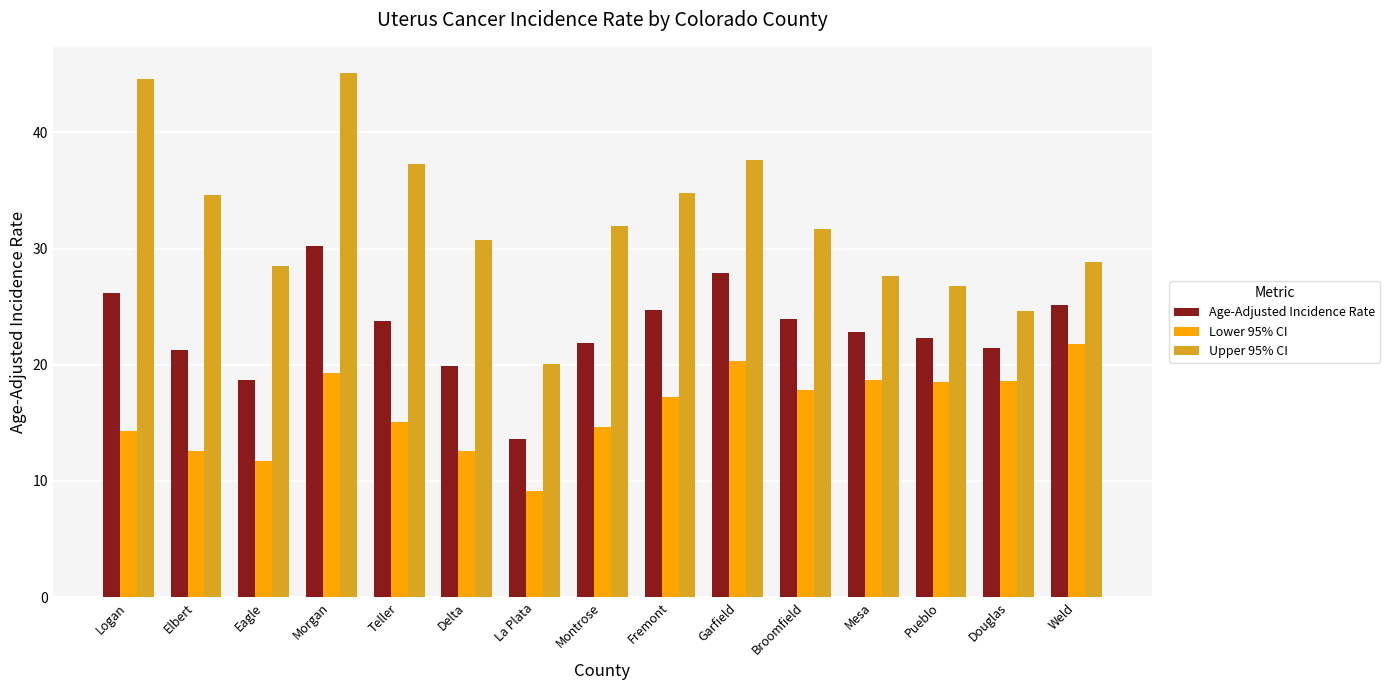

What is the difference between the Lower 95% CI values at Montrose and Eagle?

2.9